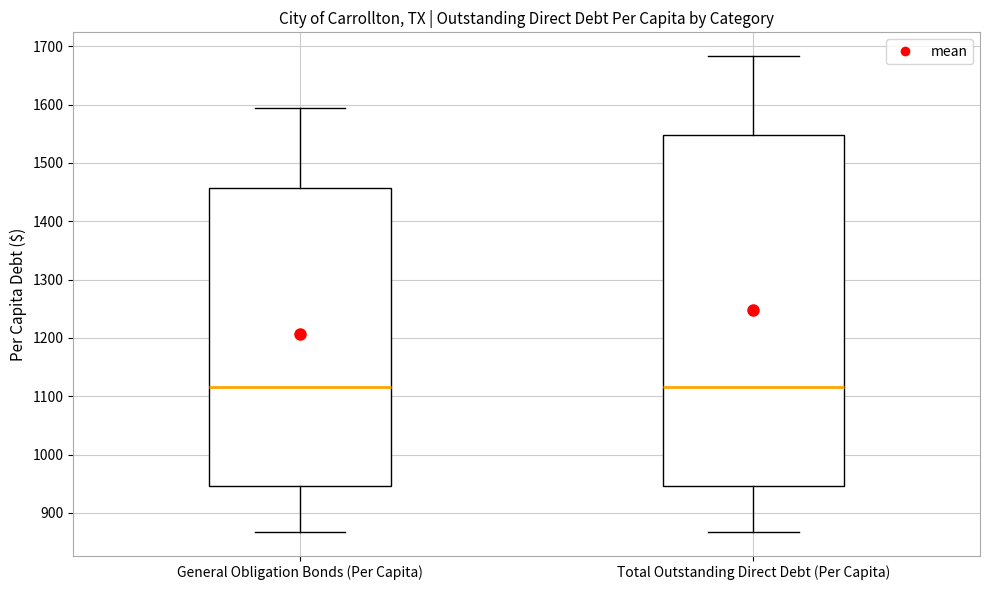

Comparing the boxes themselves (not the whiskers), which one is the tallest?

Total Outstanding Direct Debt (Per Capita)